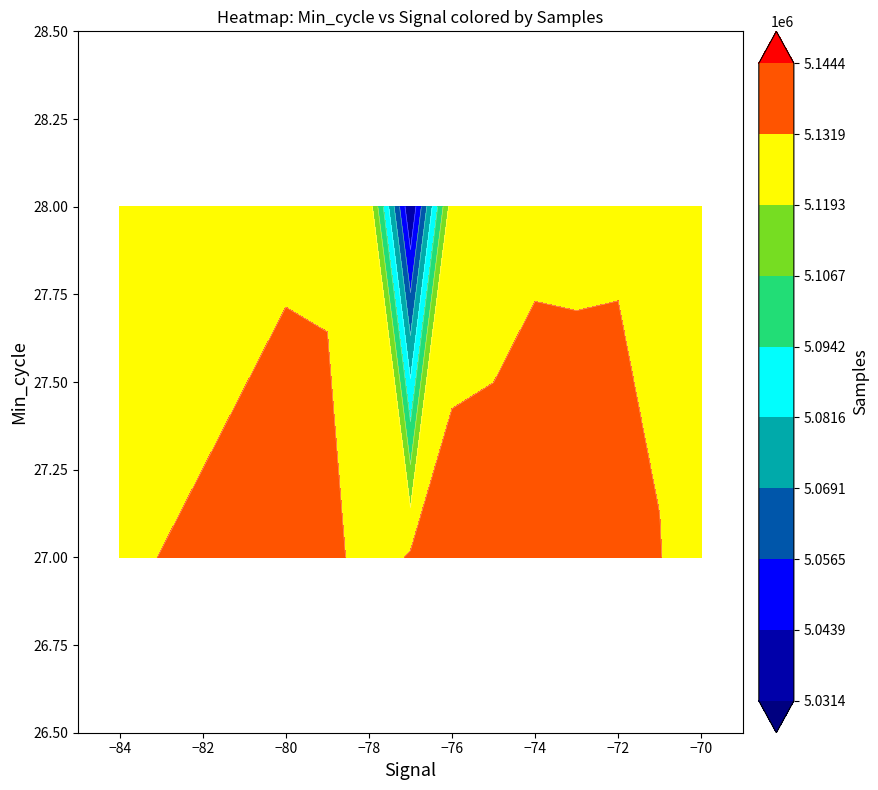

Which series has the largest total across all categories?

samples